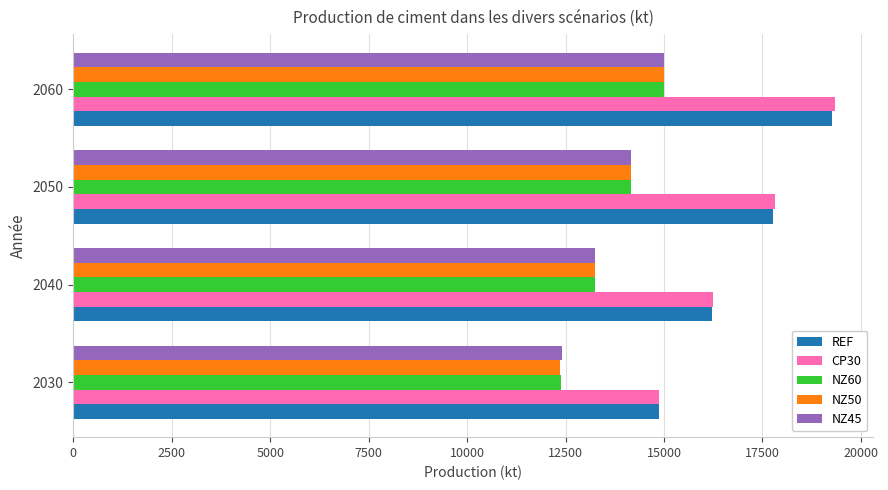

At which label is NZ45 closest to 13702?

2050